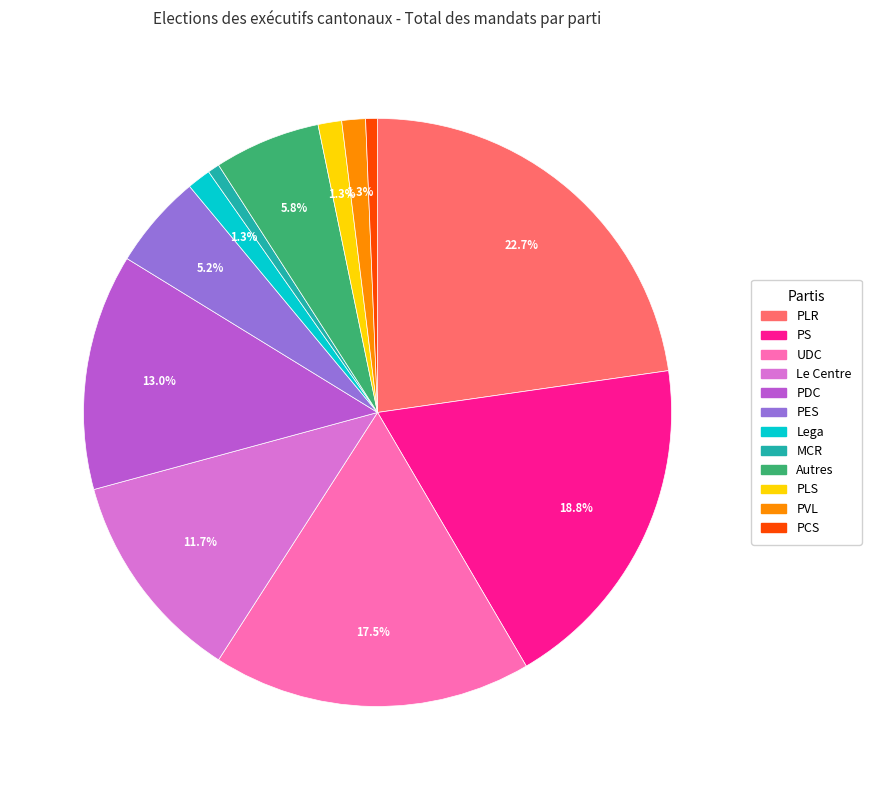

Between PCS and PLS, which is larger?

PLS